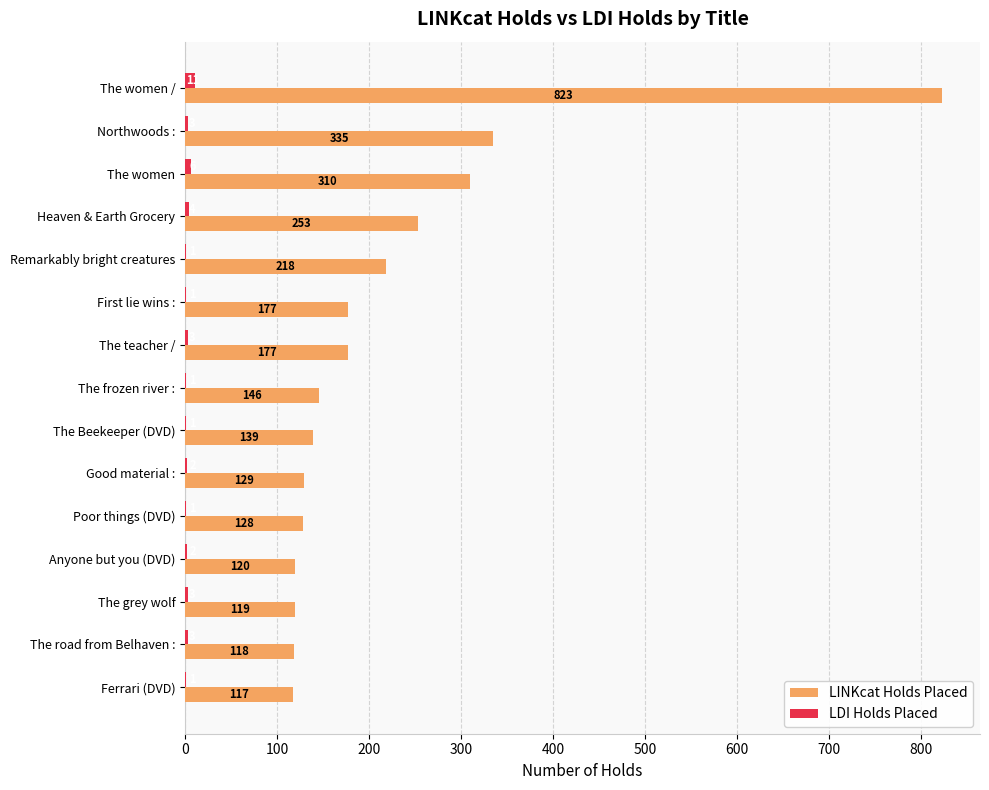

What is the sum of the LDI Holds Placed values at The grey wolf and Anyone but you (DVD)?

5